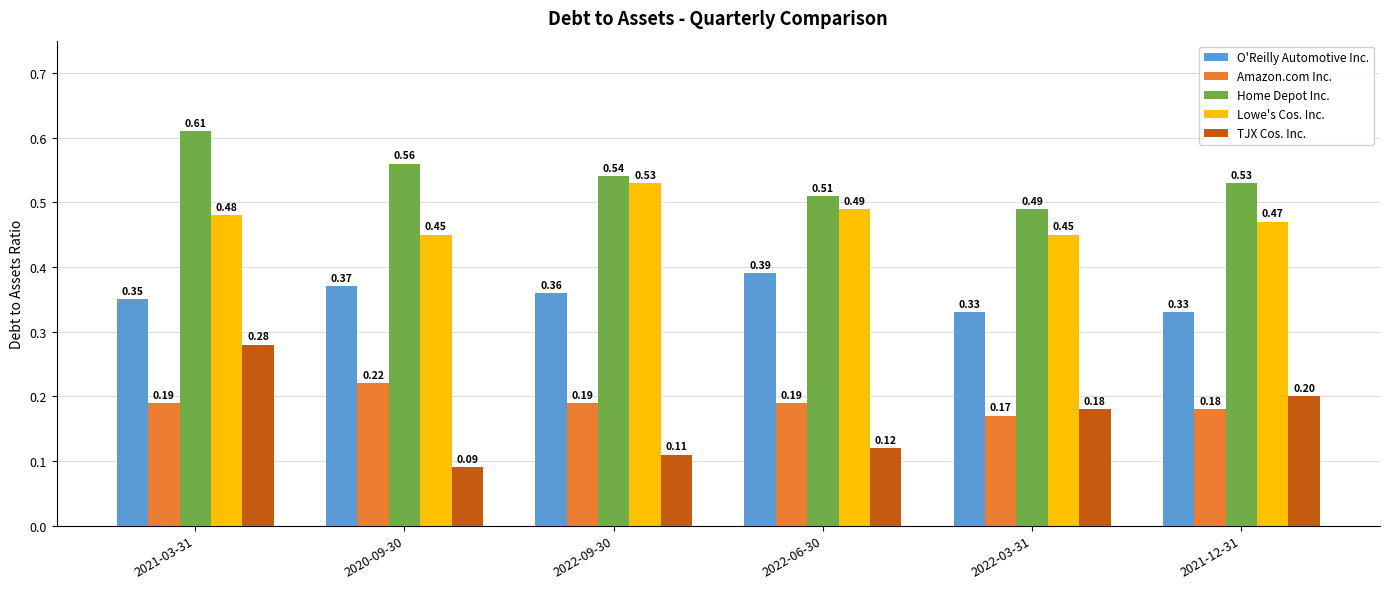

Which series changed the most between 2020-09-30 and 2022-03-31?

TJX Cos. Inc.